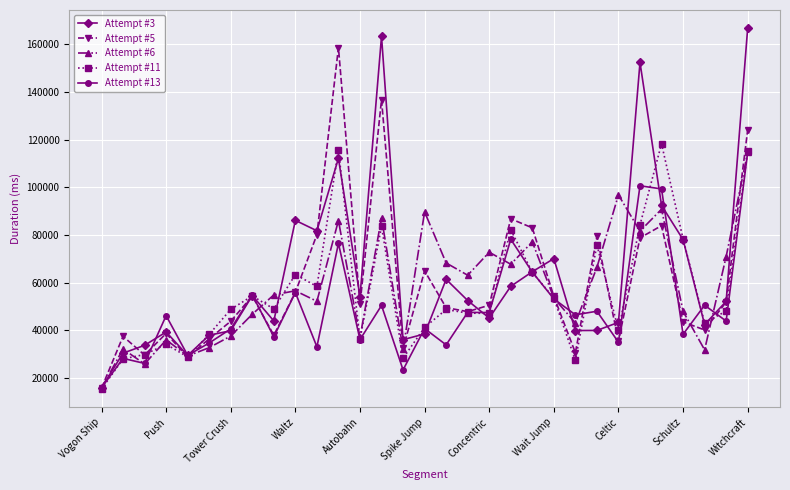

How many interior local valleys does the Attempt #6 series have?

10